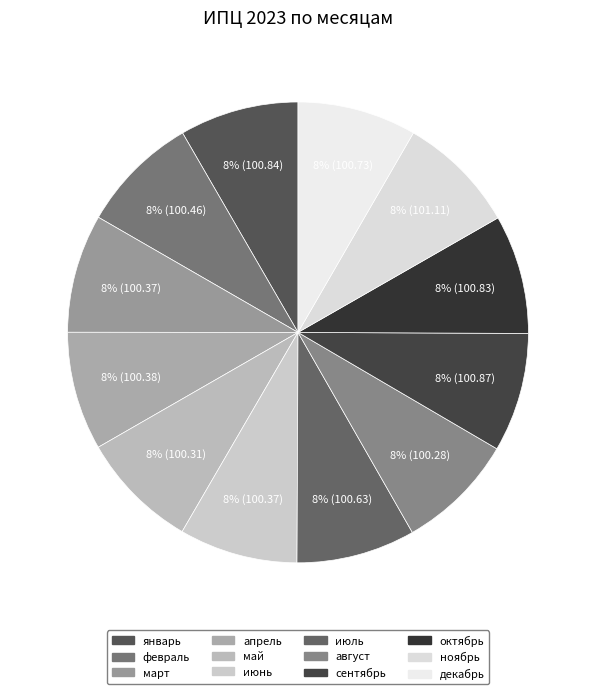

Does ноябрь account for over 50% of the chart?

No